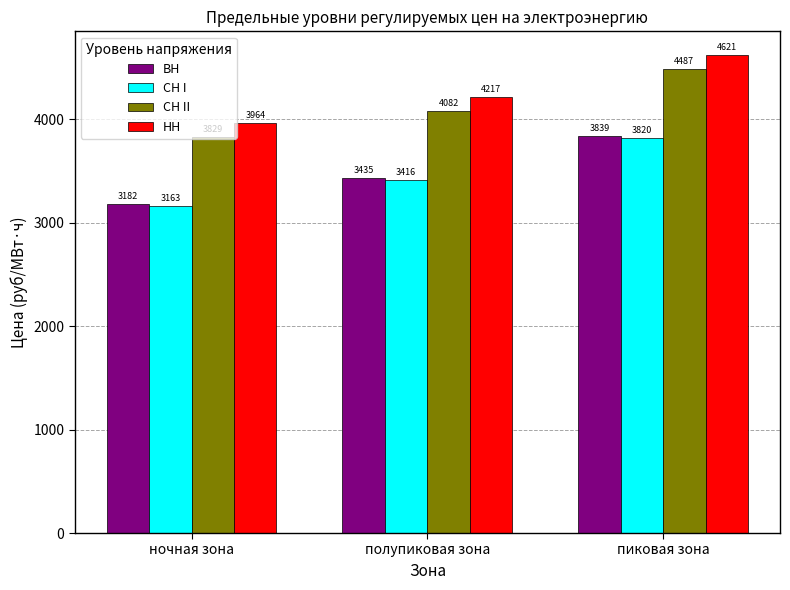

At пиковая зона, list the series in order from smallest to largest.

СН I, ВН, СН II, НН